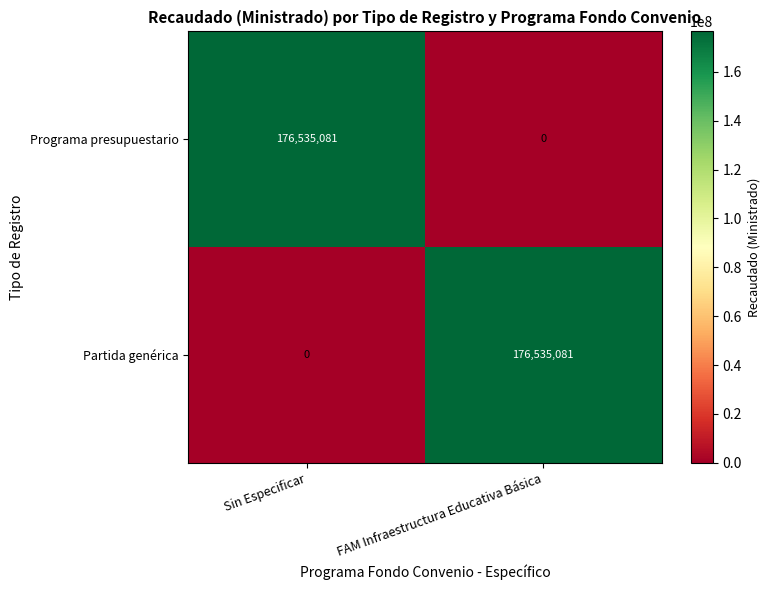

What is the highest value of the Partida genérica series?

176535081